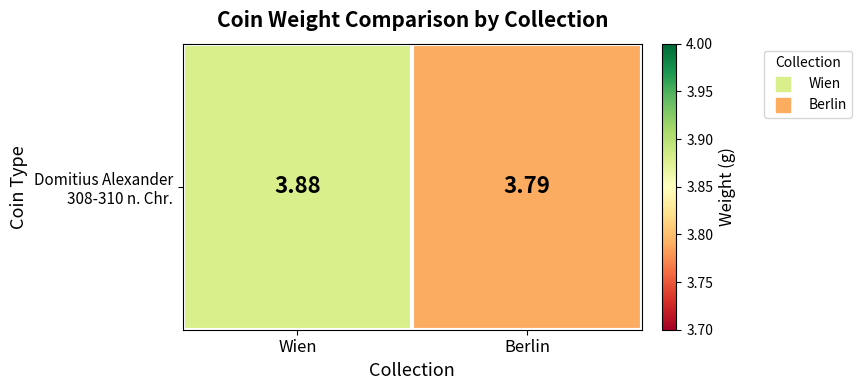

True or false: the data shows 6.5 at Berlin.

False